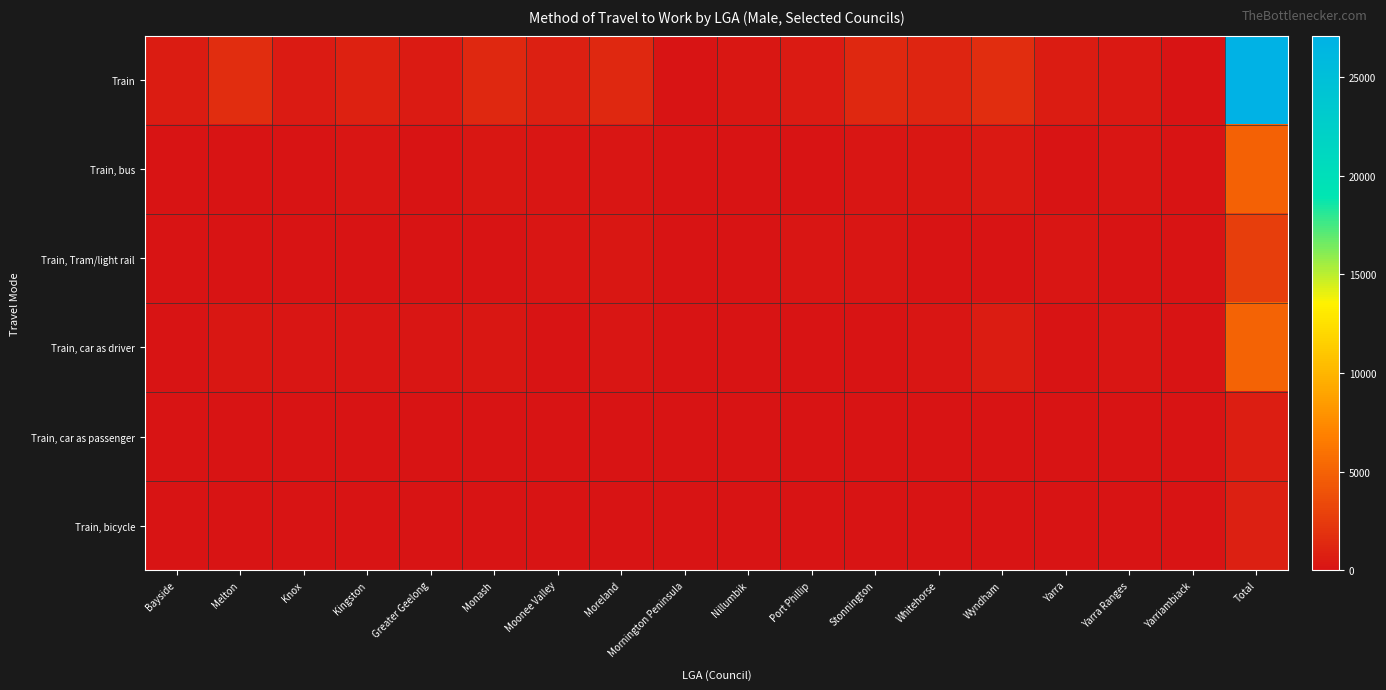

At how many categories does at least one series exceed 16006?

1